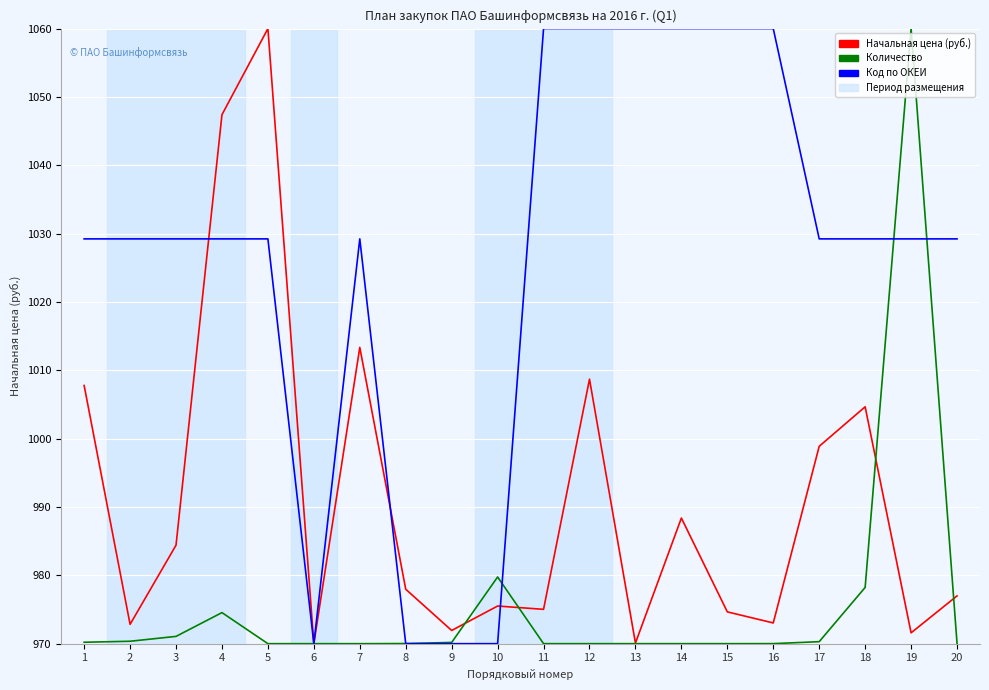

The Начальная цена (руб.) series shows 1320.7 at 18. True or false?

False